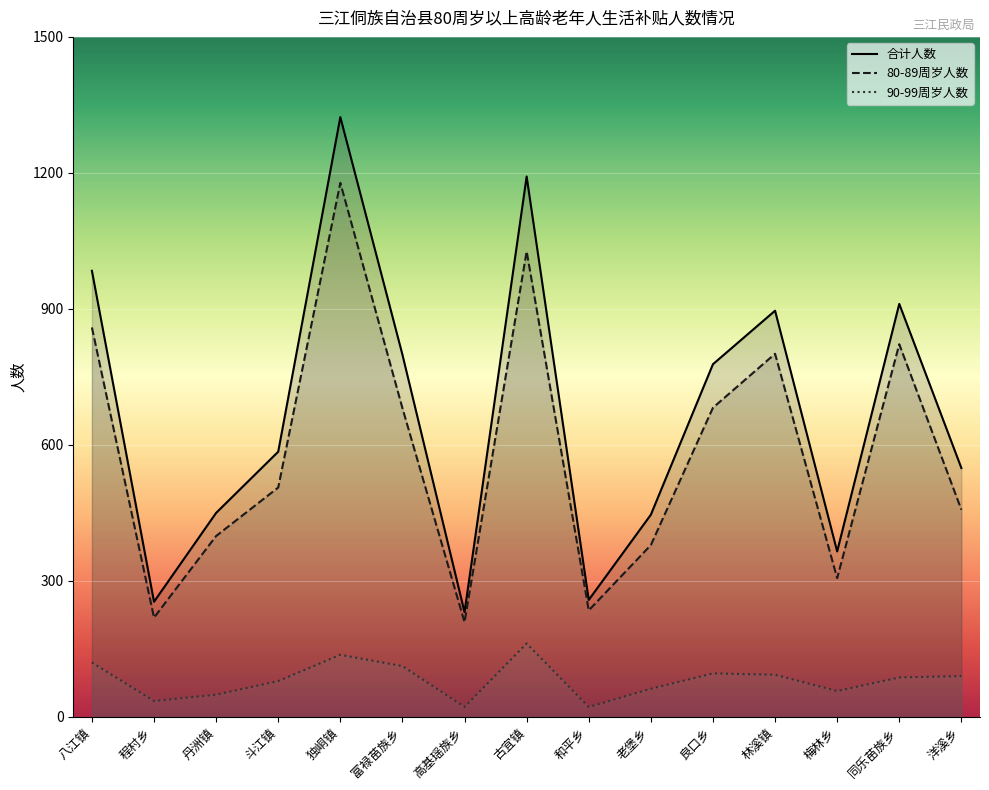

What is the sum of all 80-89周岁人数 values?

8760